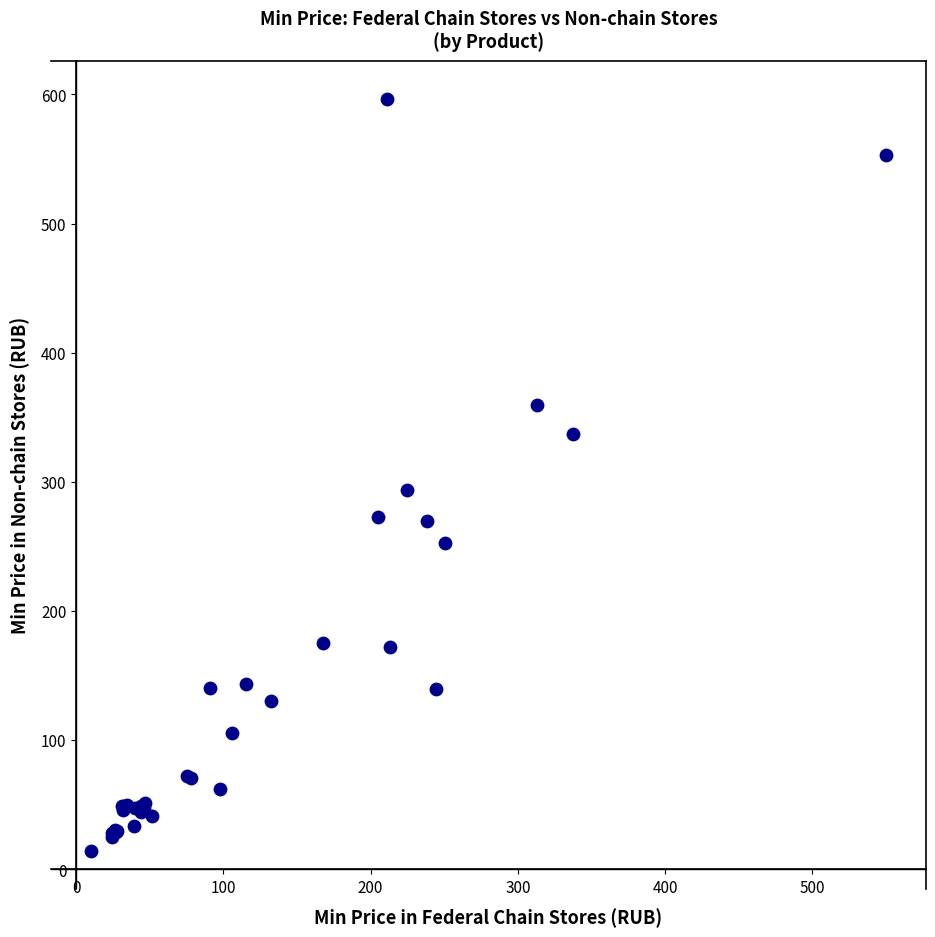

What Y value in the scatter plot is closest to 305?

293.9